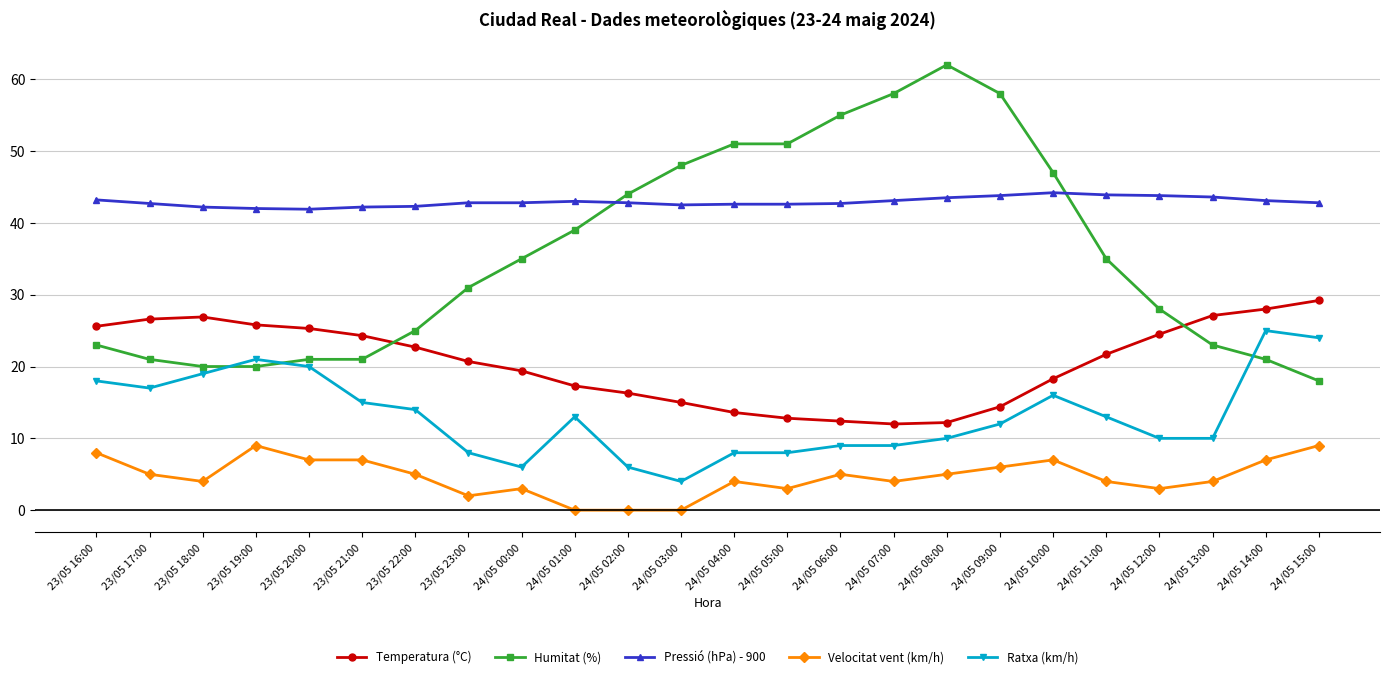

Rank the series by their average value, from highest to lowest.

Pressió (hPa) - 900, Humitat (%), Temperatura (°C), Ratxa (km/h), Velocitat vent (km/h)